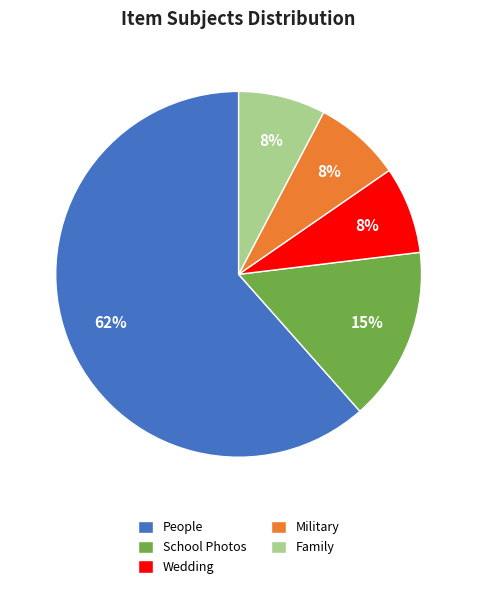

Combined, do Military and School Photos account for over 50%?

No